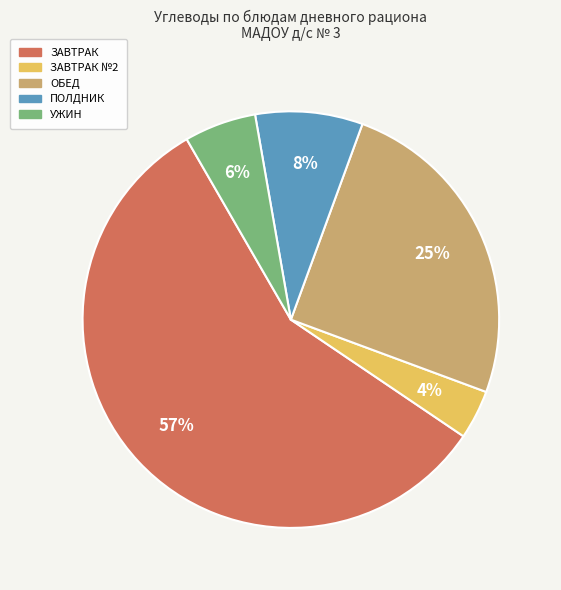

How many slices are in this pie chart?

5